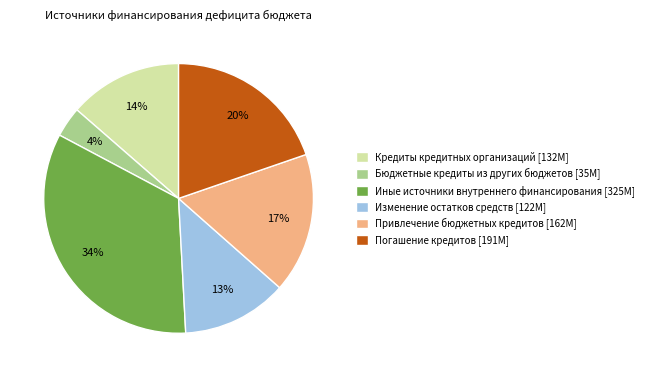

The Кредиты кредитных организаций slice represents 14% of the pie. True or false?

True